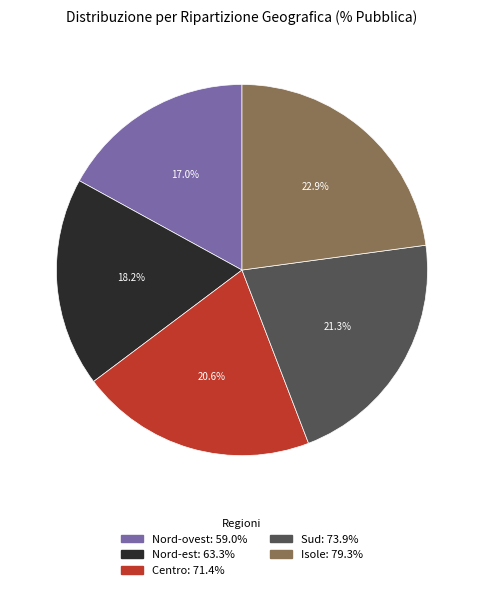

Is it true that Nord-est is 33% of the pie?

False